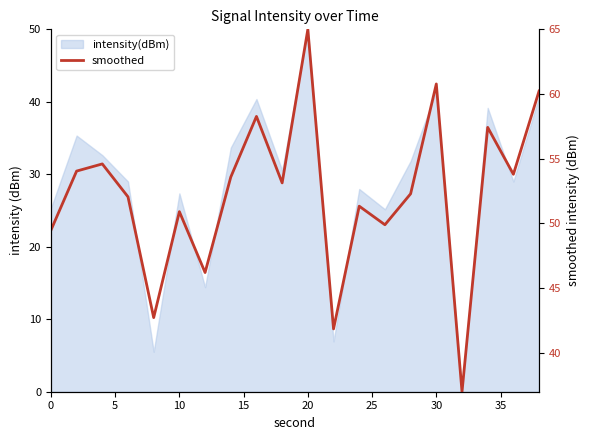

The chart shows a value of 79.7 at 12. True or false?

False